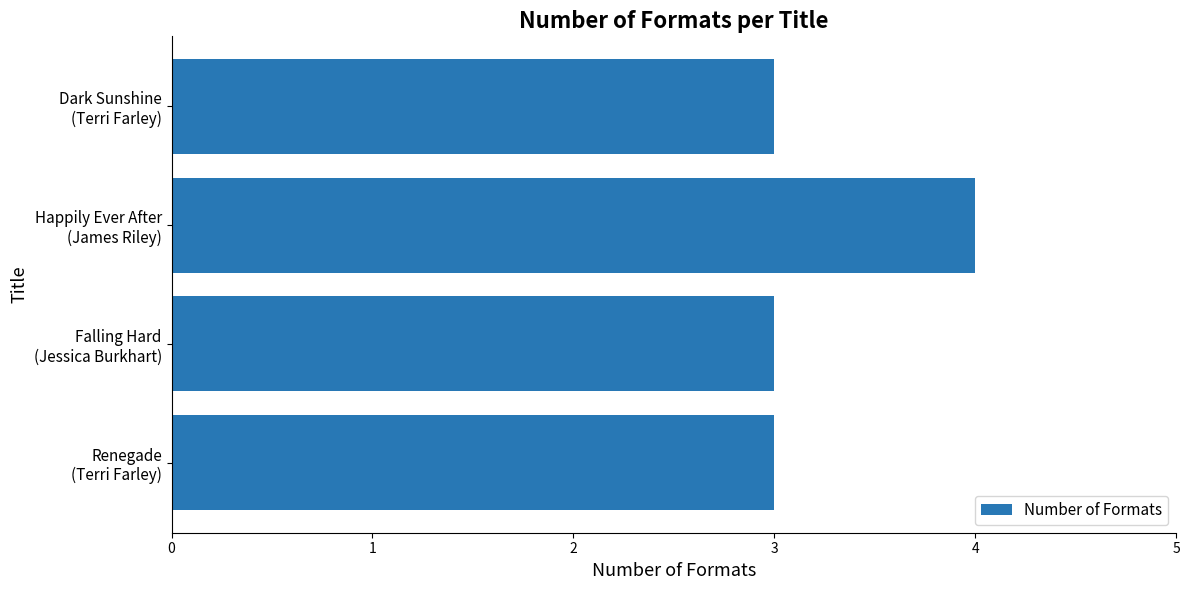

What is the sum of all values?

13